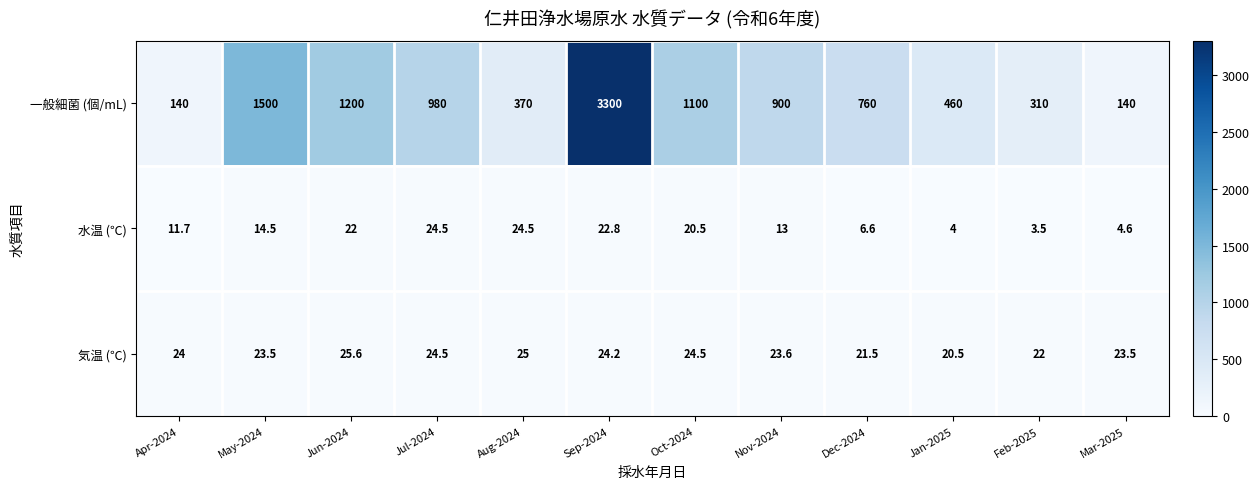

True or false: 気温 (℃) has a value of 23.5 at May-2024.

True